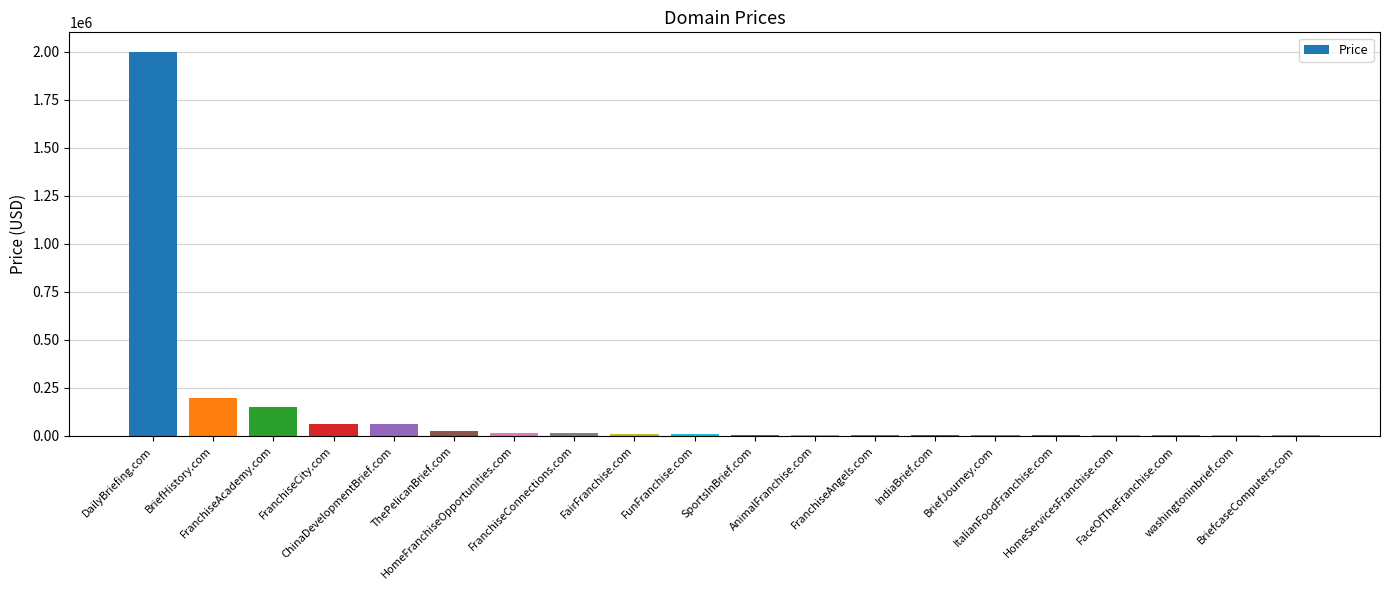

What is the sum of all values?

2572872